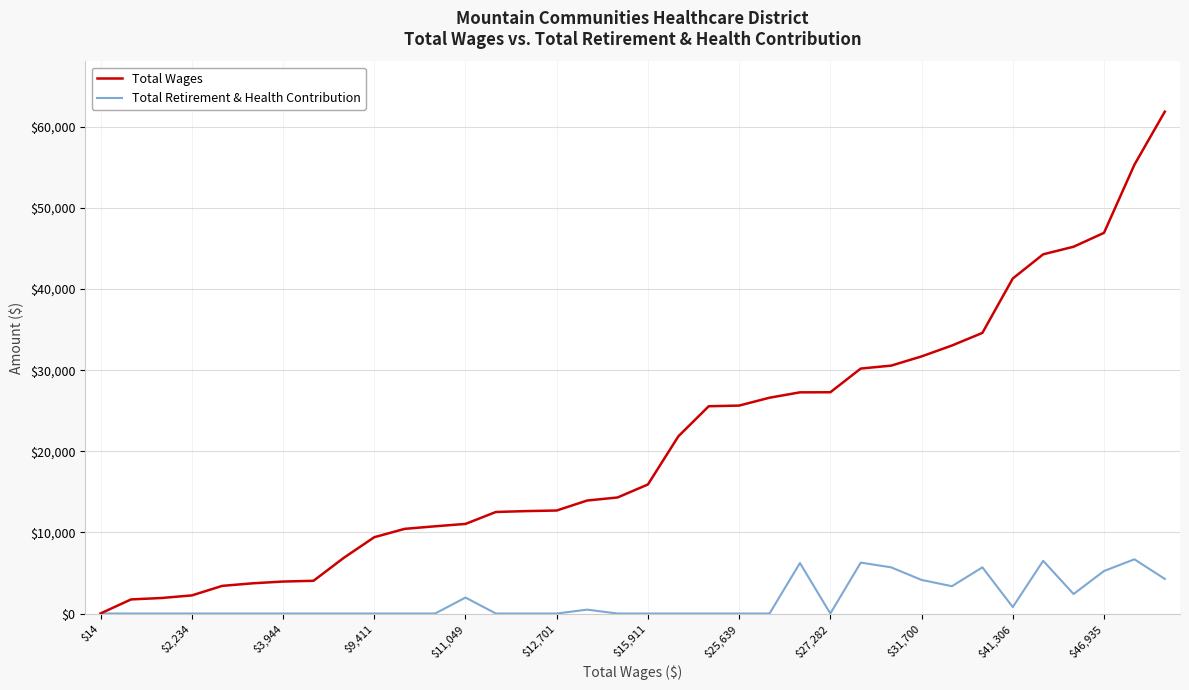

What are all the series names shown in the legend?

Total Wages, Total Retirement & Health Contribution